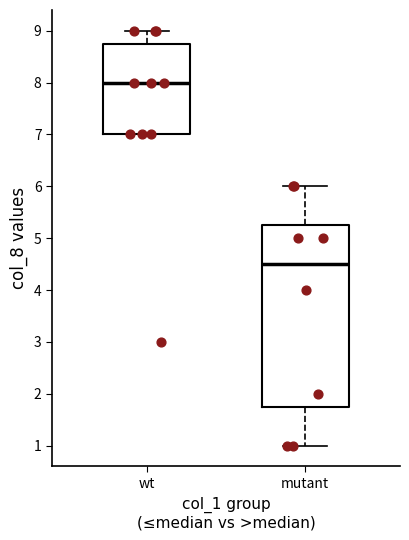

Which box has the lowest median line?

mutant